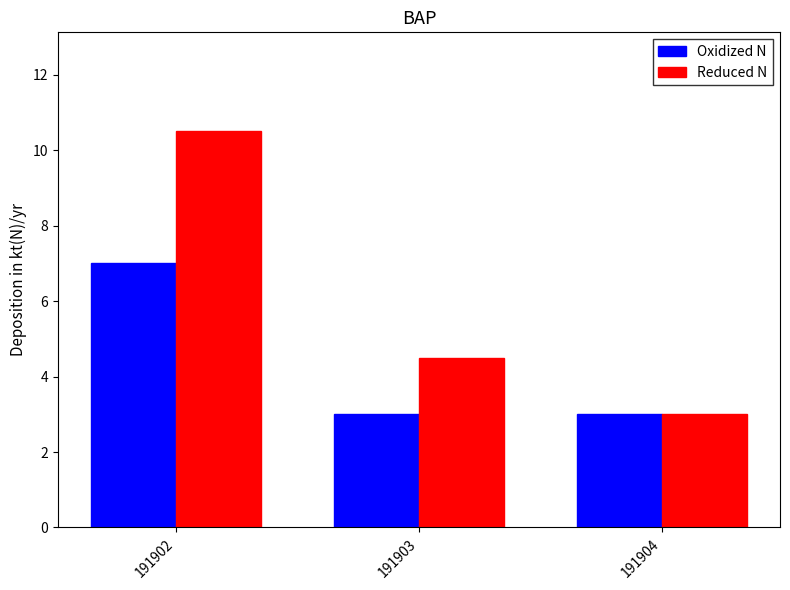

The value of Oxidized N at 191903 is 1.5. True or false?

False